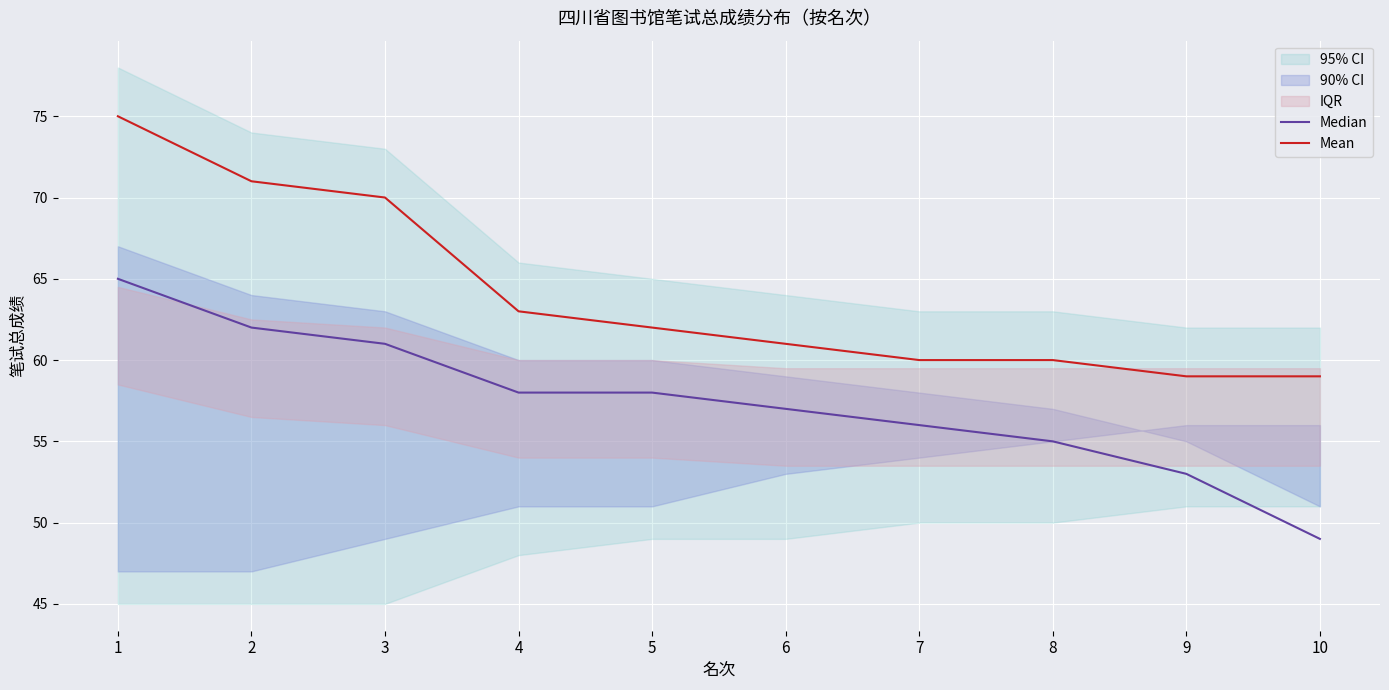

Reading left to right, list all the values displayed in this chart.

Median: 1=65	2=62	3=61	4=58	5=58	6=57	7=56	8=55	9=53	10=49
Mean: 1=75	2=71	3=70	4=63	5=62	6=61	7=60	8=60	9=59	10=59